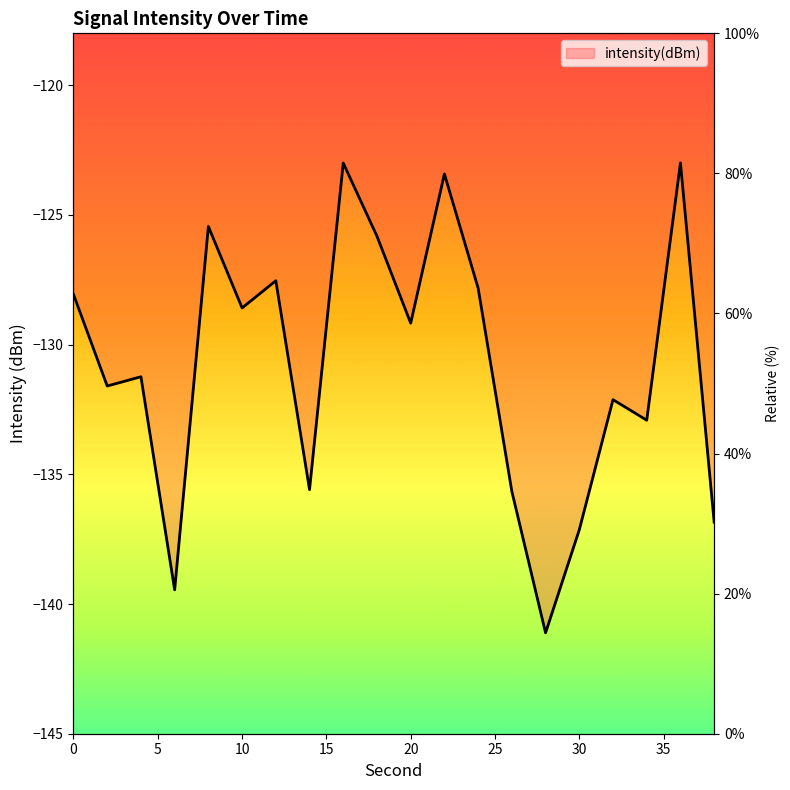

Reading left to right, extract all data points from this chart.

-128.1	-131.6	-131.2	-139.5	-125.4	-128.6	-127.5	-135.6	-123.0	-125.8	-129.2	-123.4	-127.8	-135.7	-141.1	-137.1	-132.1	-132.9	-123.0	-136.8